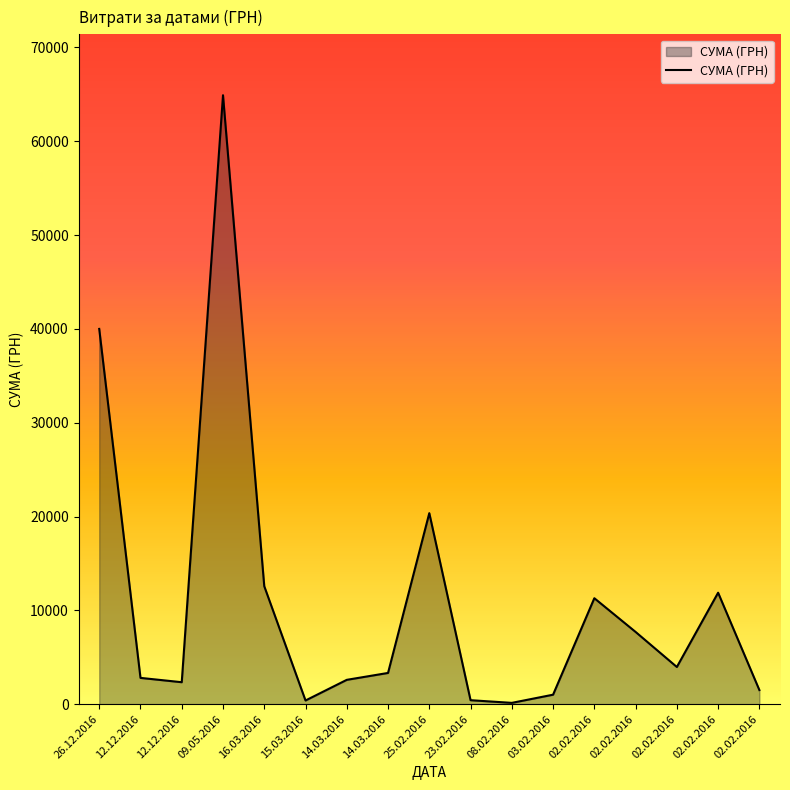

What is the difference between the values at 23.02.2016 and 25.02.2016?

19938.8